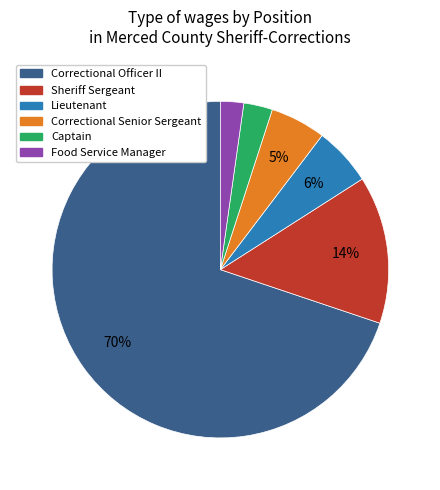

Which slice is the smallest?

Food Service Manager